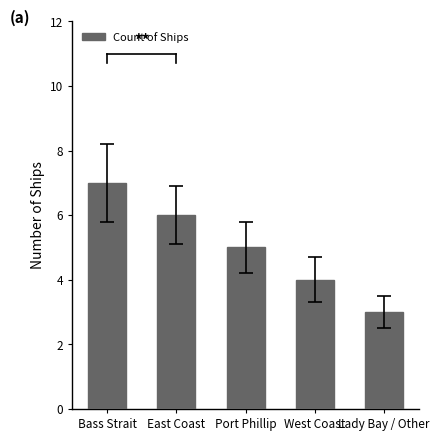

What is the difference between the maximum and minimum values?

4